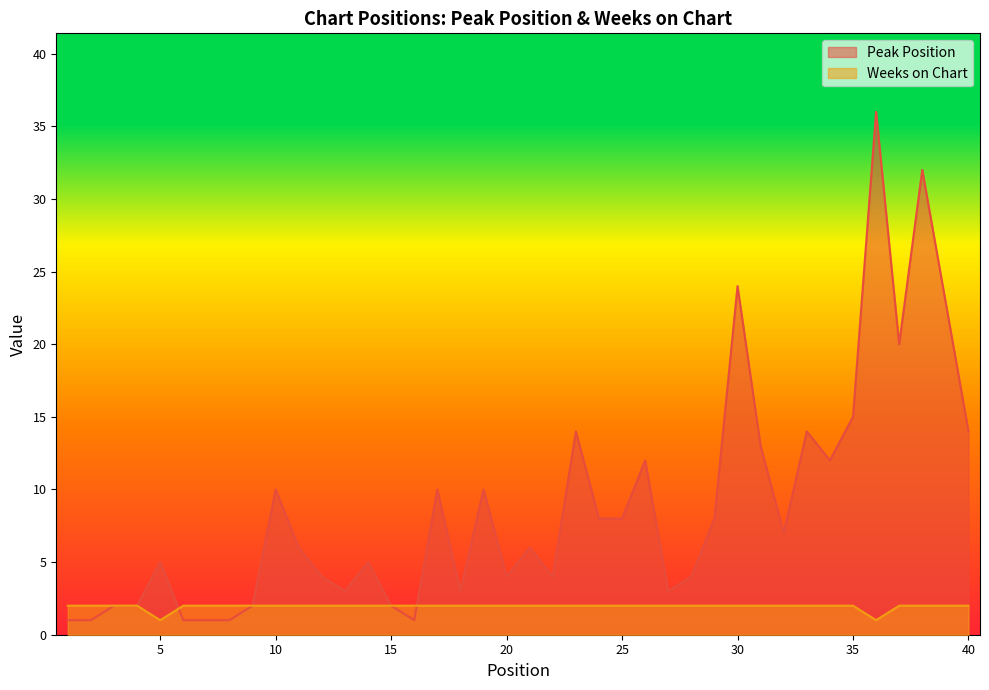

Rank the series by their average value, from lowest to highest.

Weeks on Chart, Peak Position